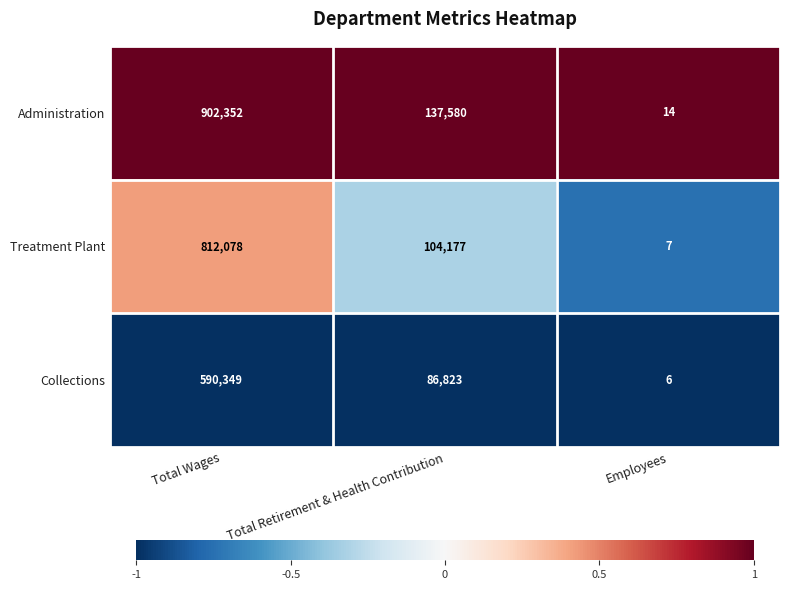

What is the difference between the Administration values at Employees and Total Retirement & Health Contribution?

137566